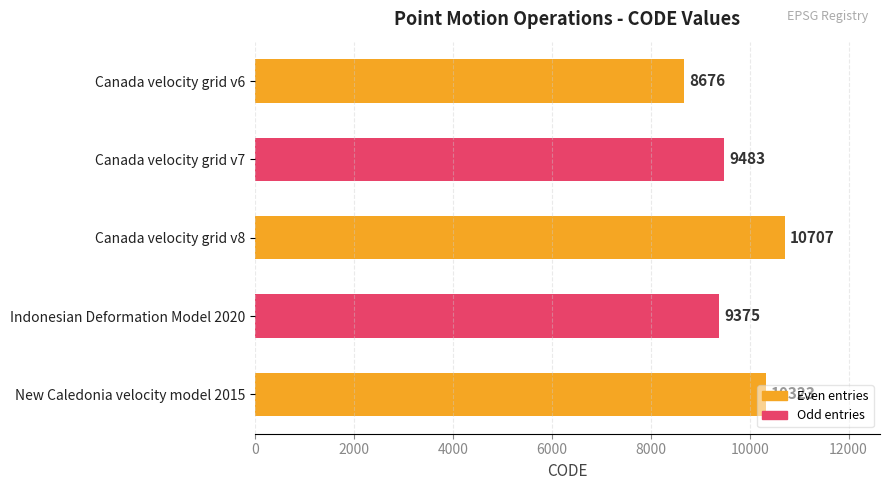

What is the average value?

9713